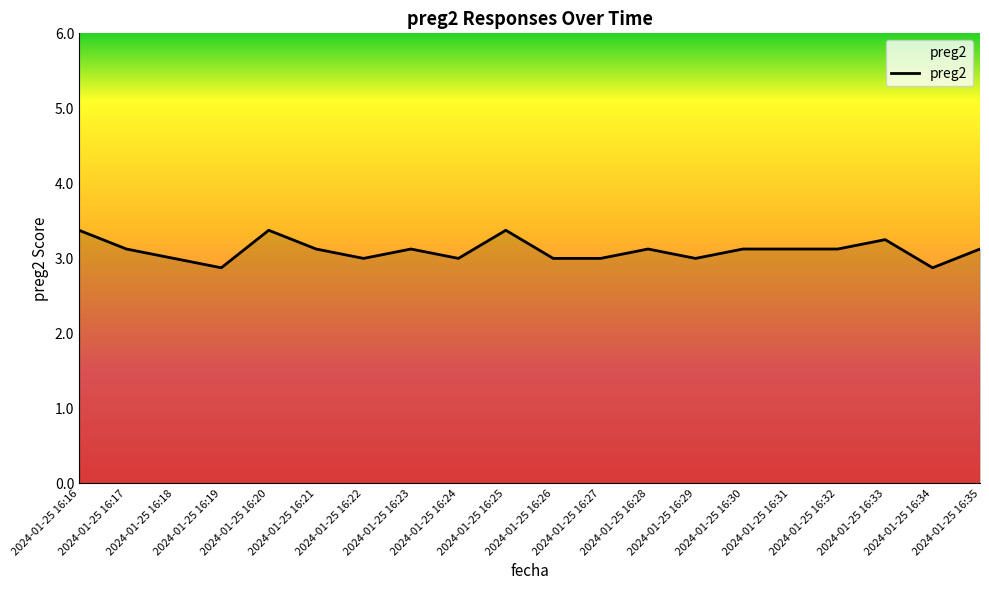

What is the greatest value displayed?

3.4